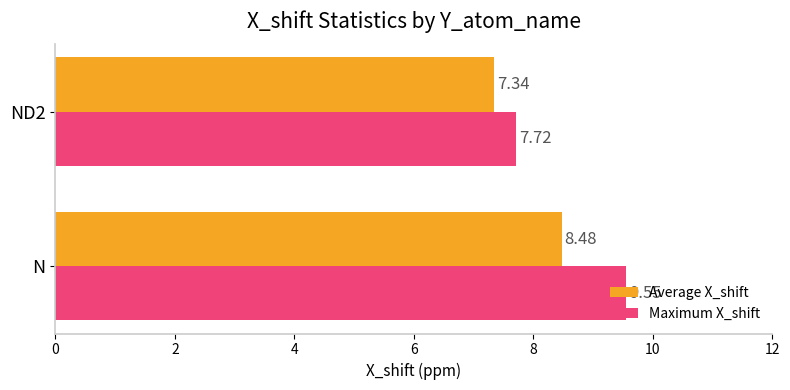

At N, list the series in order from smallest to largest.

Average X_shift, Maximum X_shift